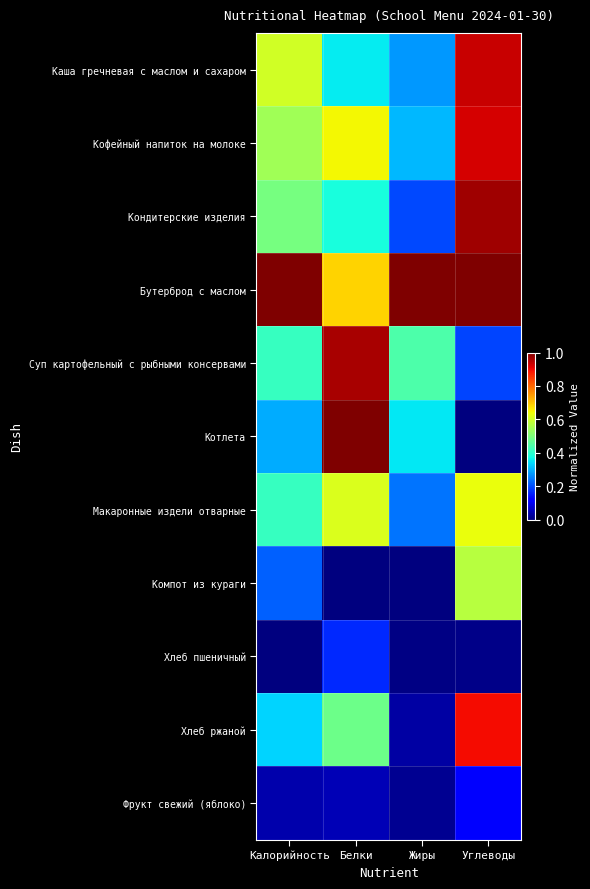

Which series has the largest total across all categories?

Бутерброд с маслом